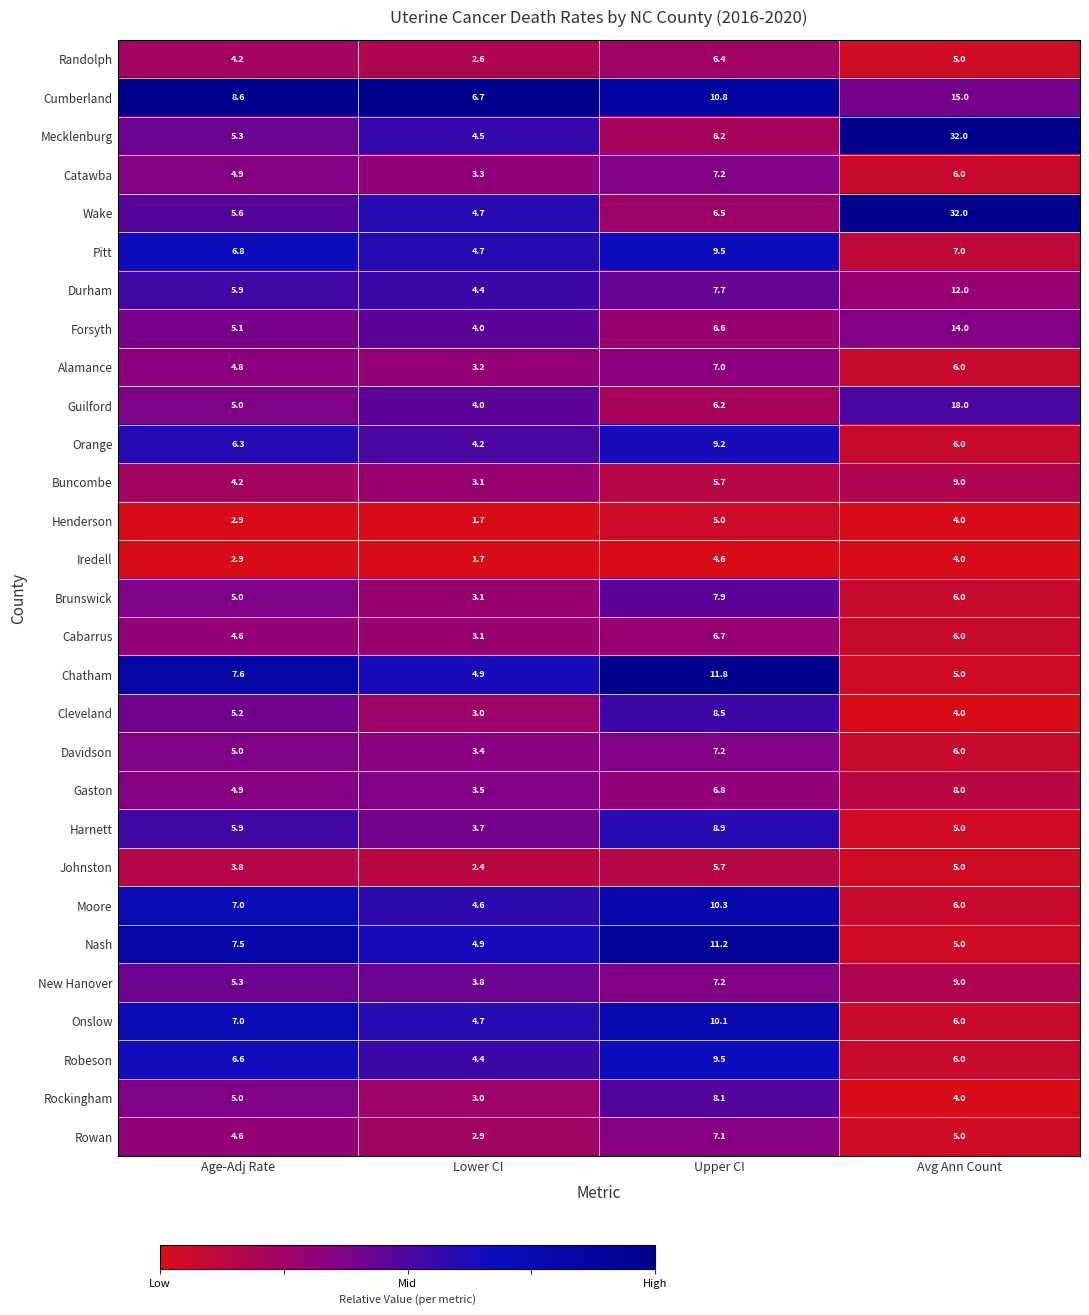

Count the number of categories in the chart.

4